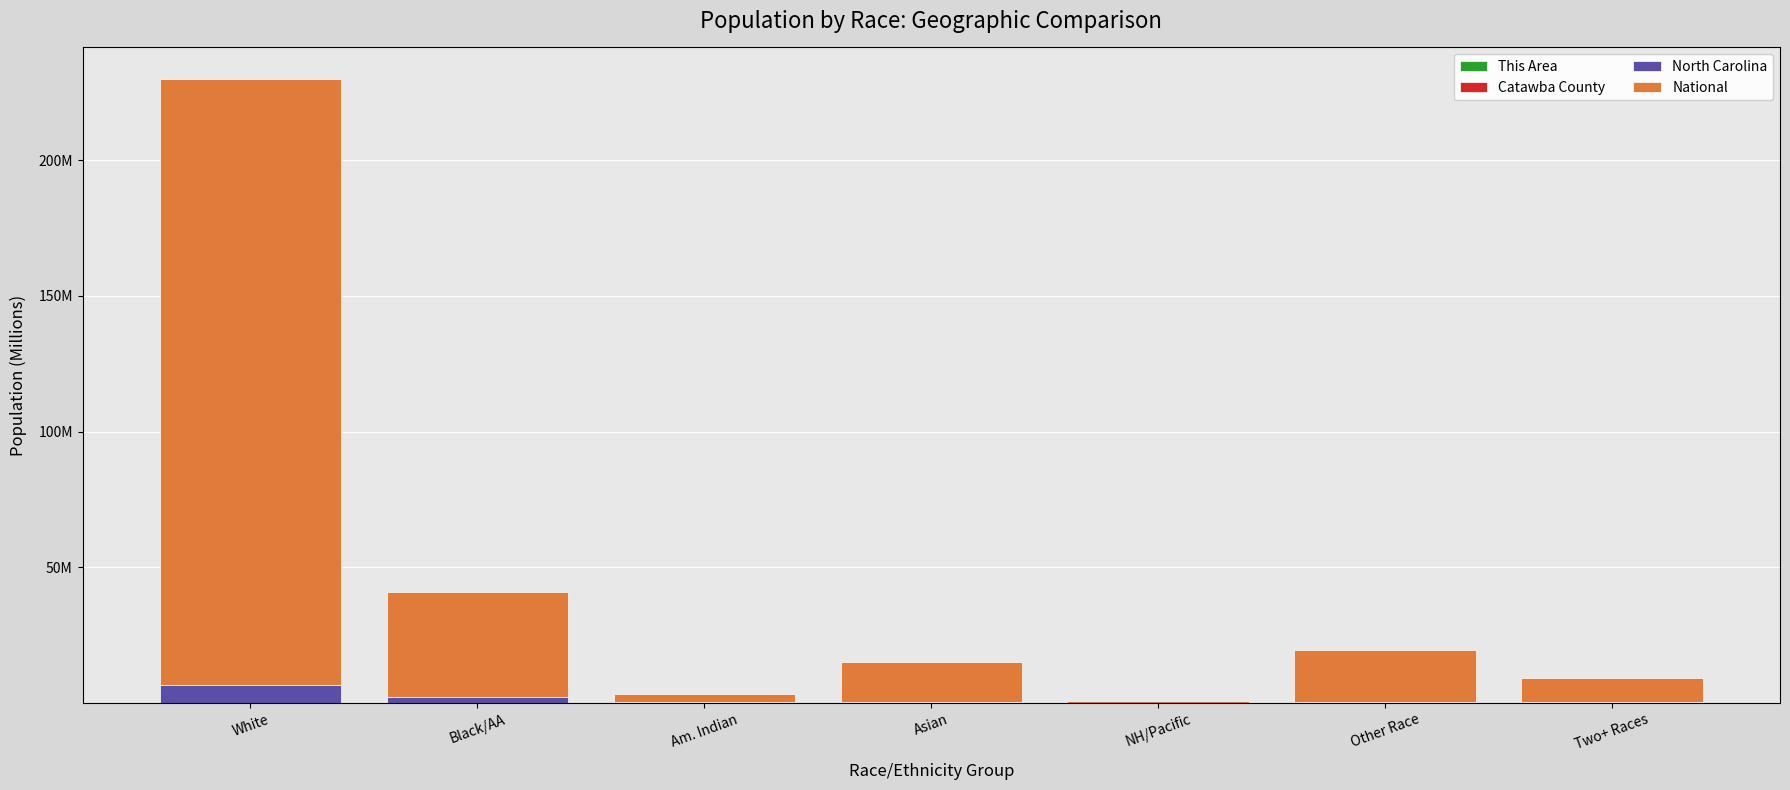

Are the bars grouped side by side (vs. stacked)?

No